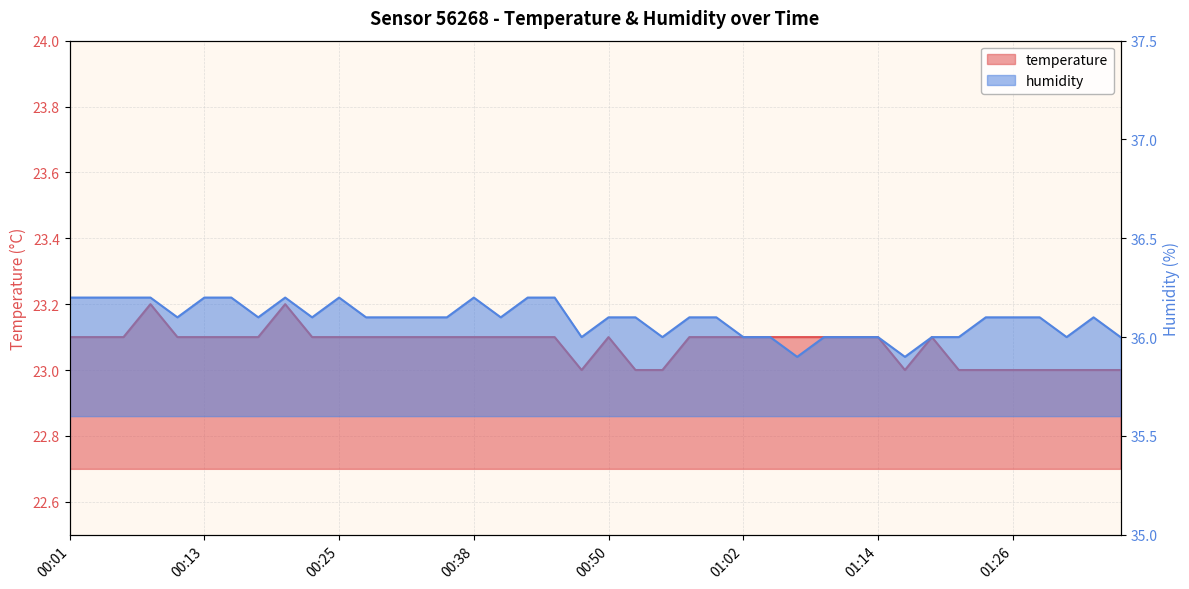

Reading left to right, transcribe all the data shown in this chart.

temperature: 00:01=23.1	00:03=23.1	00:06=23.1	00:08=23.2	00:11=23.1	00:13=23.1	00:16=23.1	00:18=23.1	00:20=23.2	00:23=23.1	00:25=23.1	00:28=23.1	00:30=23.1	00:33=23.1	00:35=23.1	00:38=23.1	00:40=23.1	00:43=23.1	00:45=23.1	00:47=23.0	00:50=23.1	00:52=23.0	00:55=23.0	00:57=23.1	01:00=23.1	01:02=23.1	01:05=23.1	01:07=23.1	01:09=23.1	01:12=23.1	01:14=23.1	01:17=23.0	01:19=23.1	01:22=23.0	01:24=23.0	01:26=23.0	01:29=23.0	01:31=23.0	01:34=23.0	01:36=23.0
humidity: 00:01=36.2	00:03=36.2	00:06=36.2	00:08=36.2	00:11=36.1	00:13=36.2	00:16=36.2	00:18=36.1	00:20=36.2	00:23=36.1	00:25=36.2	00:28=36.1	00:30=36.1	00:33=36.1	00:35=36.1	00:38=36.2	00:40=36.1	00:43=36.2	00:45=36.2	00:47=36.0	00:50=36.1	00:52=36.1	00:55=36.0	00:57=36.1	01:00=36.1	01:02=36.0	01:05=36.0	01:07=35.9	01:09=36.0	01:12=36.0	01:14=36.0	01:17=35.9	01:19=36.0	01:22=36.0	01:24=36.1	01:26=36.1	01:29=36.1	01:31=36.0	01:34=36.1	01:36=36.0